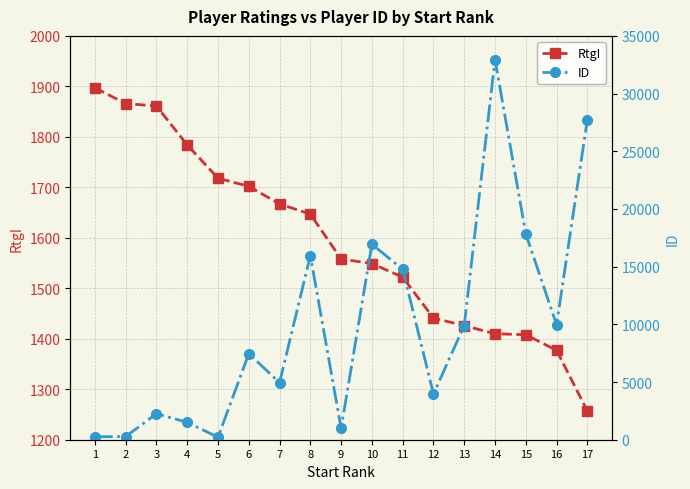

At which label does RtgI reach its peak?

1